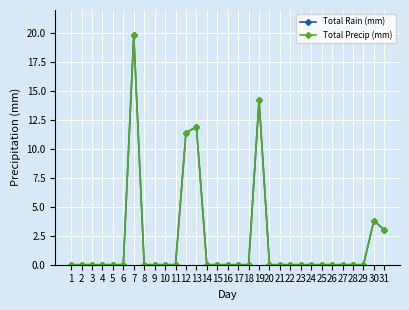

Is this an area chart (filled region under the line)?

No